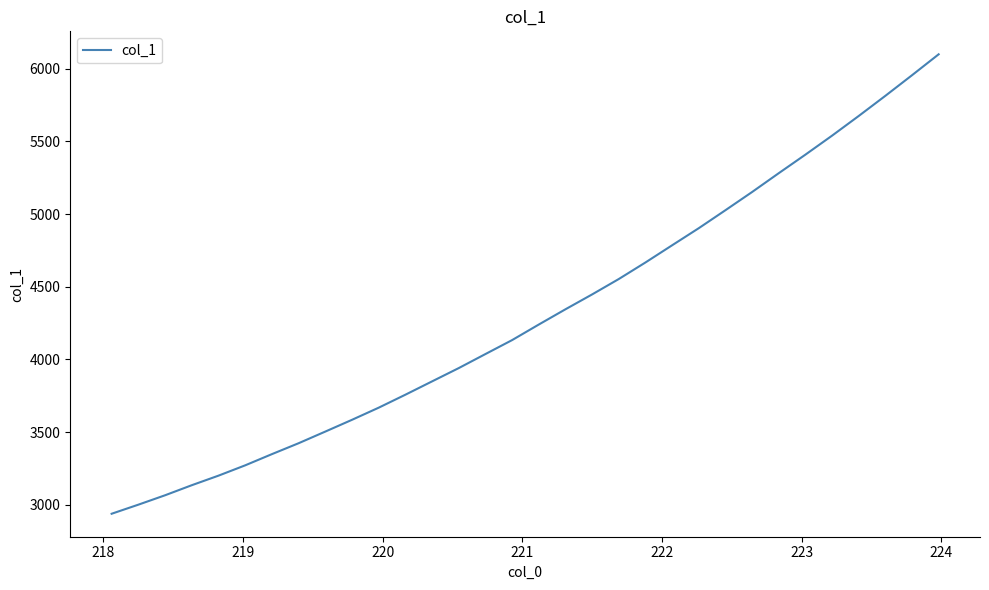

What is the maximum value shown in the chart?

6099.9